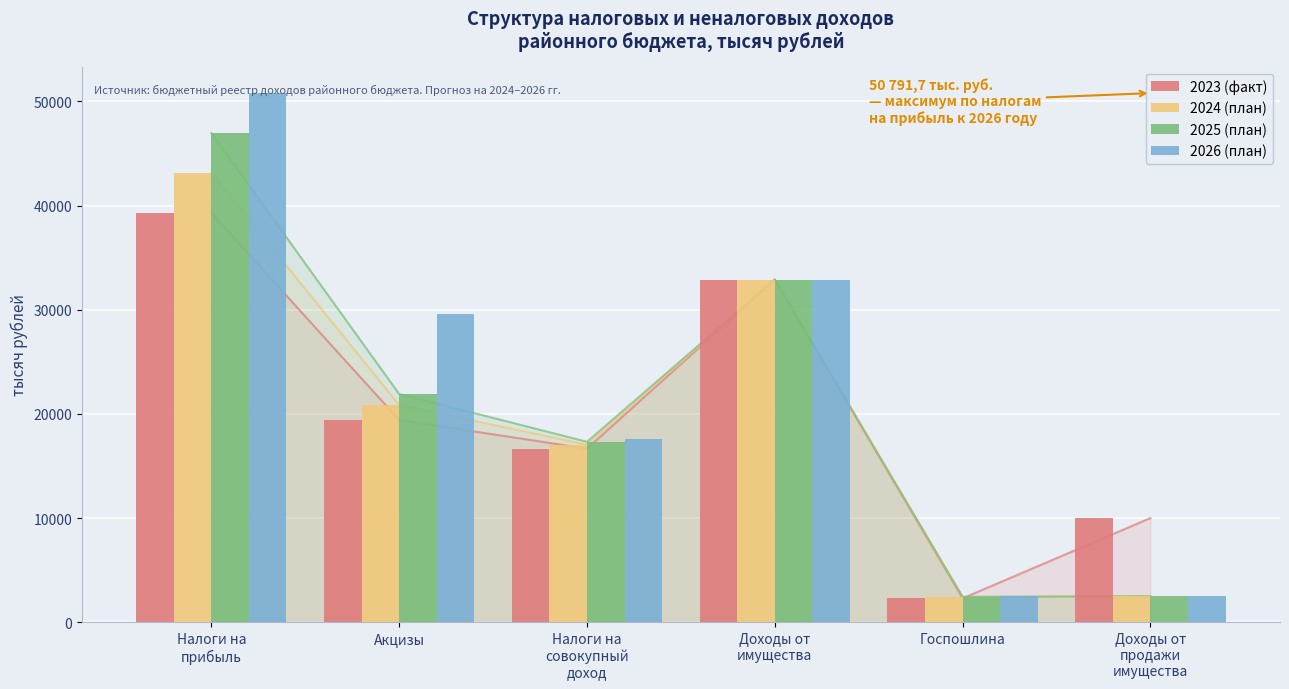

The value of 2023 (факт) at Доходы от
продажи
имущества is 17878.5. True or false?

False